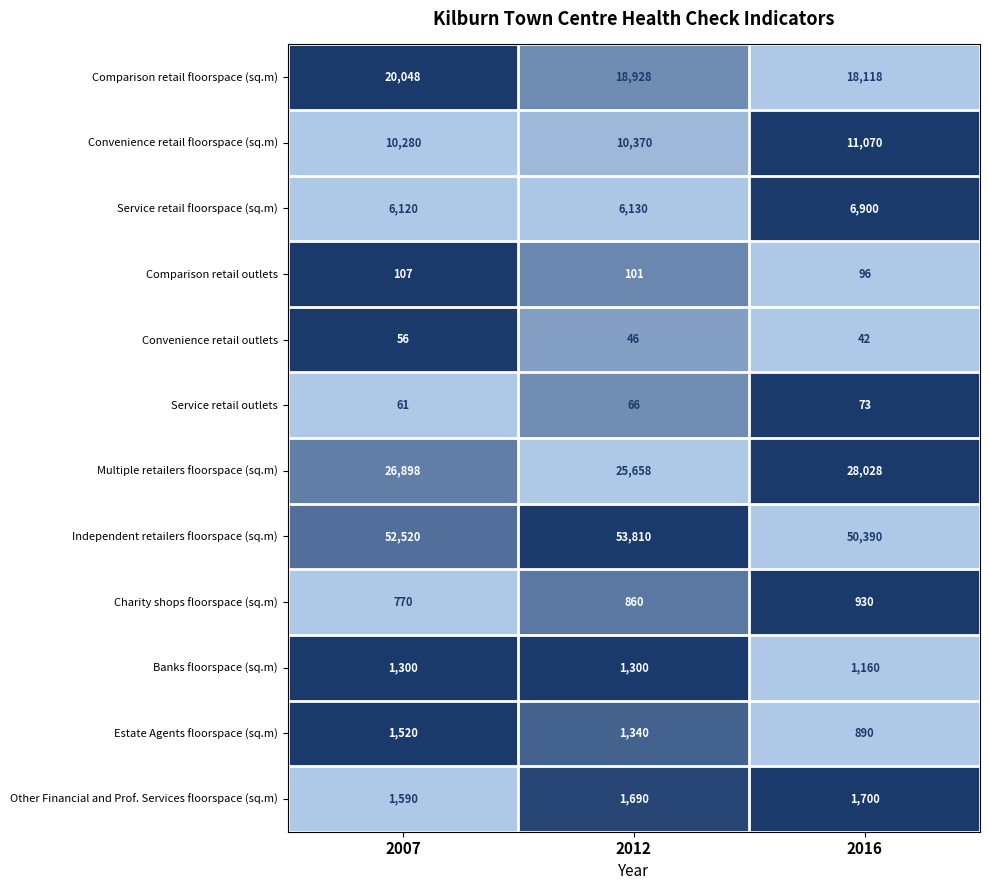

Which series changed the most between 2012 and 2016?

Independent retailers floorspace (sq.m)